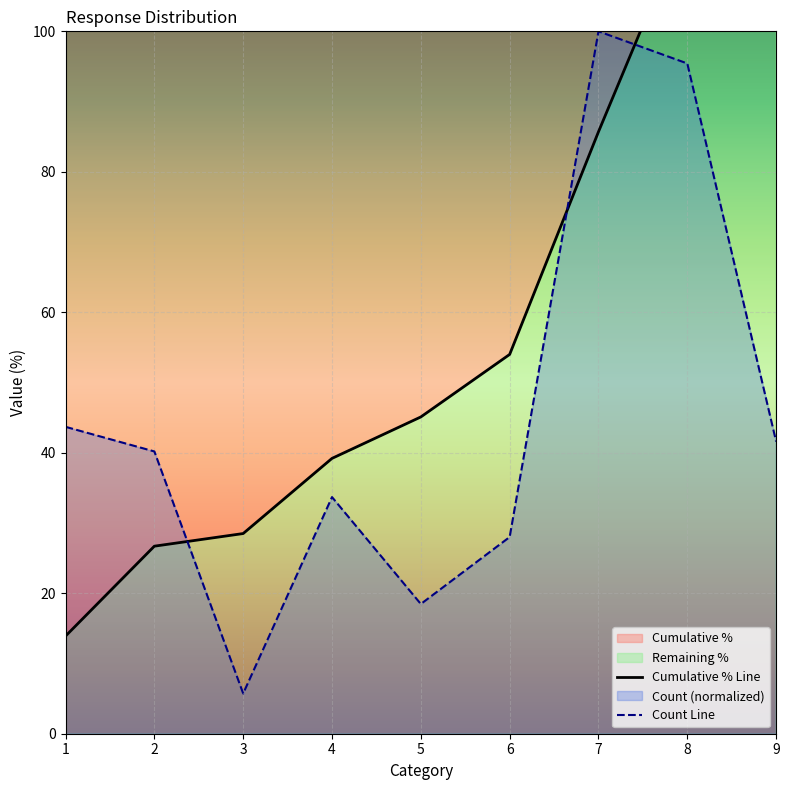

Where do Count Line and Cumulative % Line first cross each other?

2 and 3